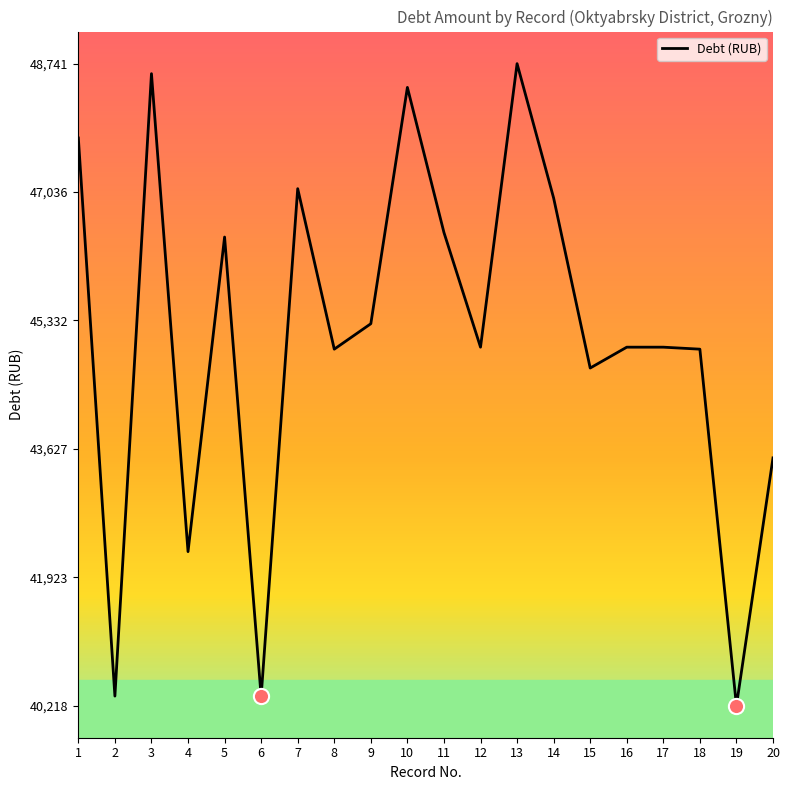

Approximately how many times larger is the value at 3 compared to 14?

1.0